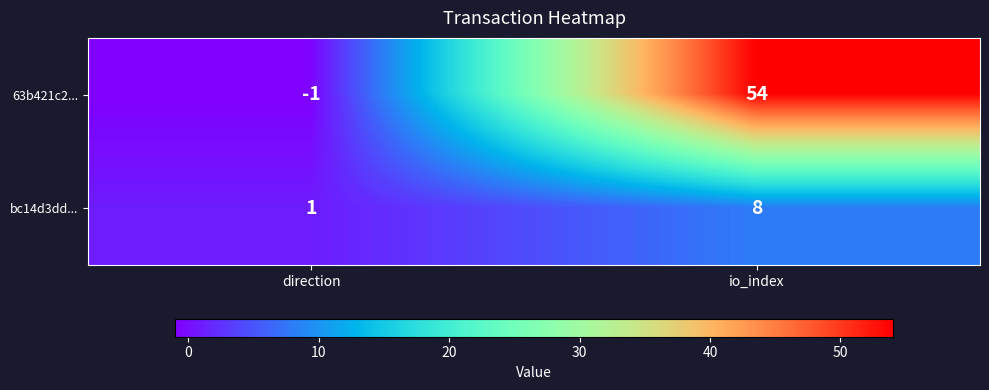

What is the spread (max minus min) of values at io_index?

46